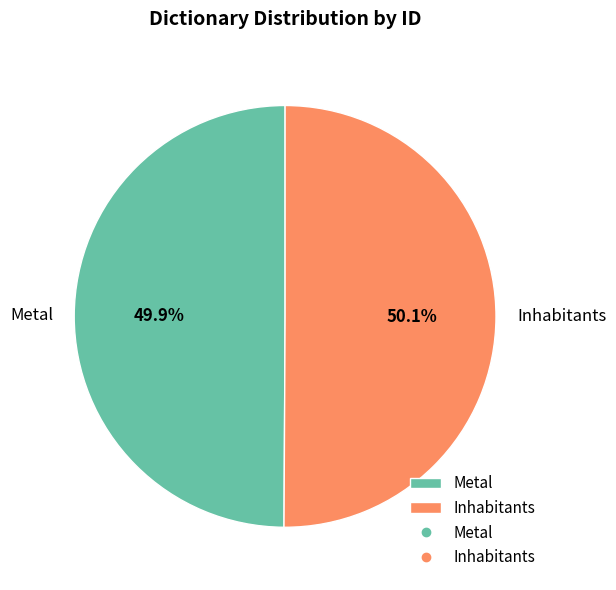

What is the total percentage of Metal and Inhabitants?

100.0%